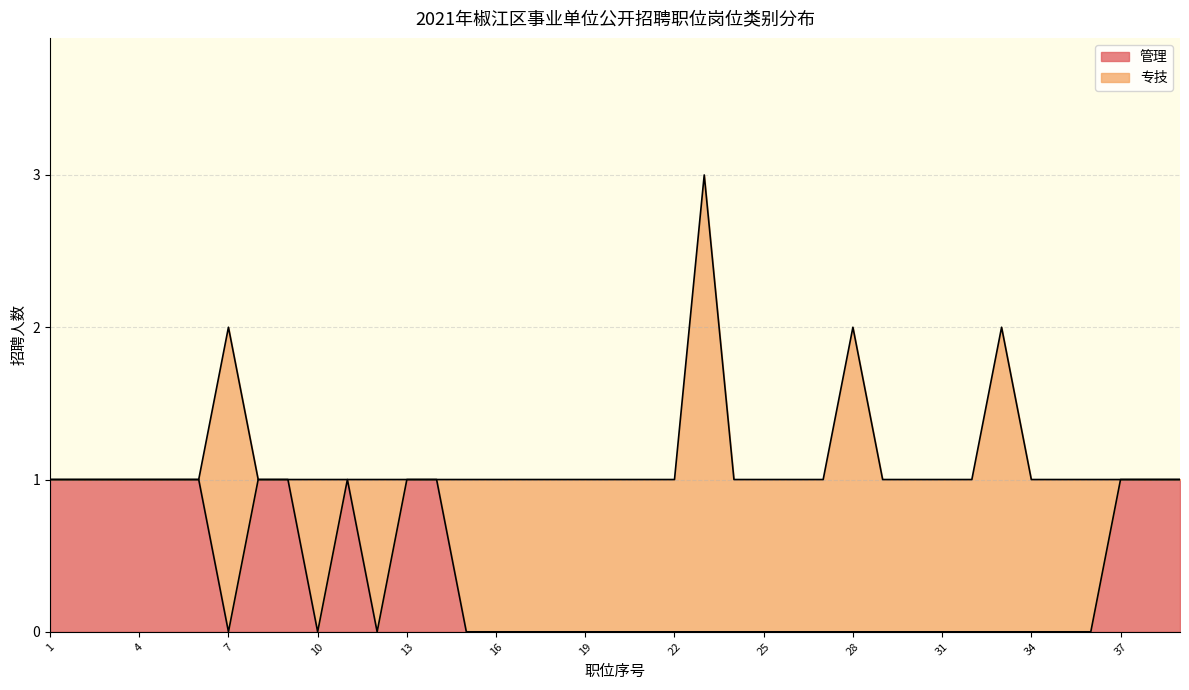

What is the value of the 4th point from the left?

1